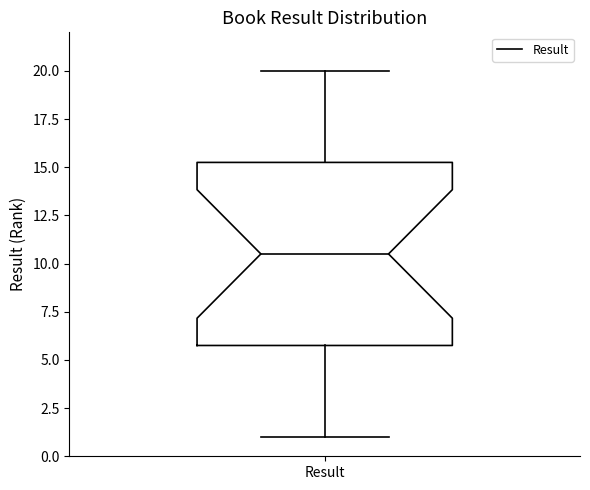

Where does the lower whisker of the box for Result end on the y-axis? The values are not printed on the chart, so give them approximately, as read against the axis.

1.0